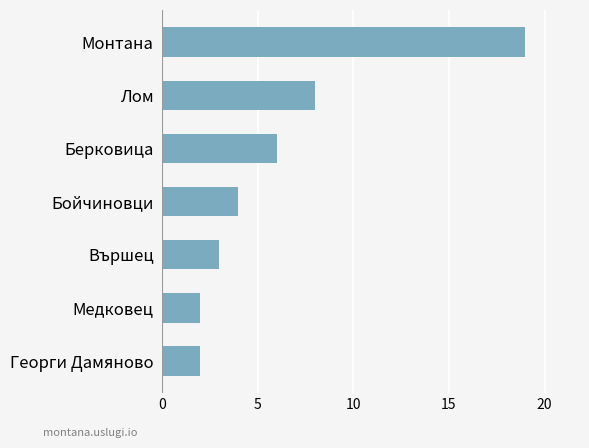

What is the difference between the maximum and minimum values?

17